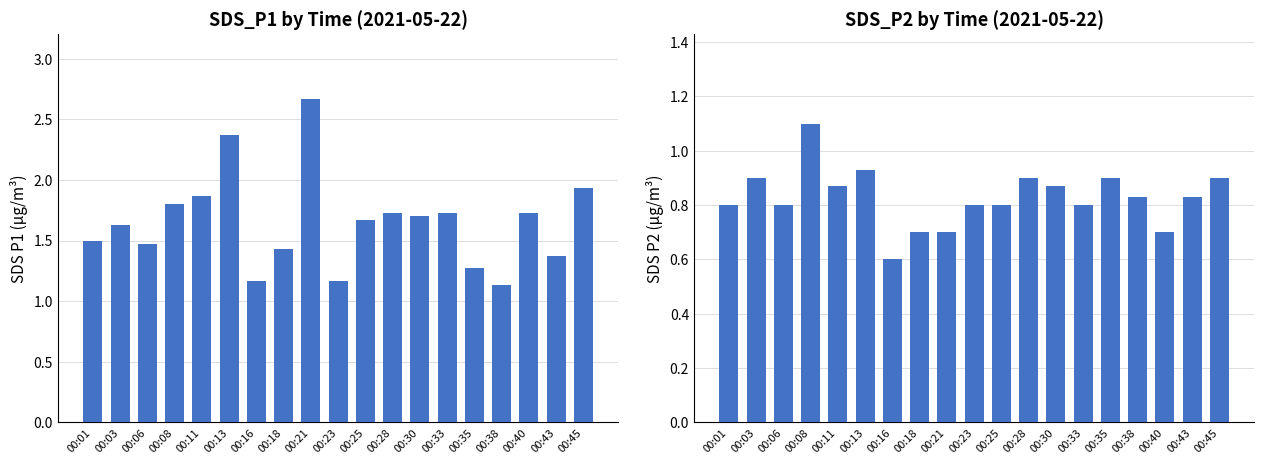

Which series has the largest total across all categories?

SDS_P1